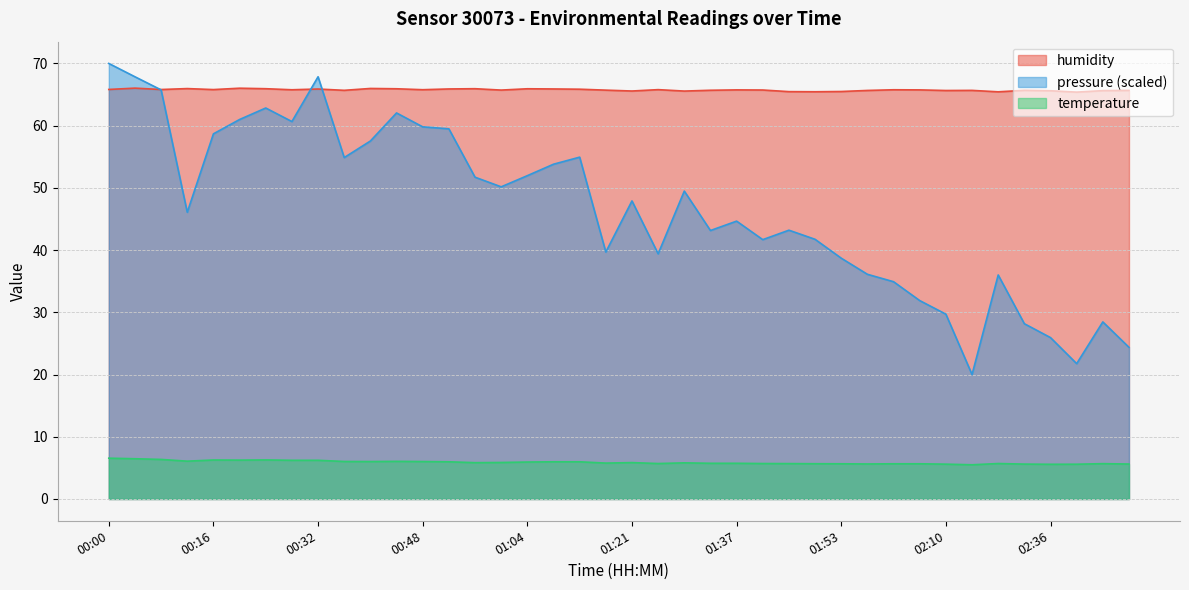

The pressure (scaled) series shows 47.9 at 01:21. True or false?

True